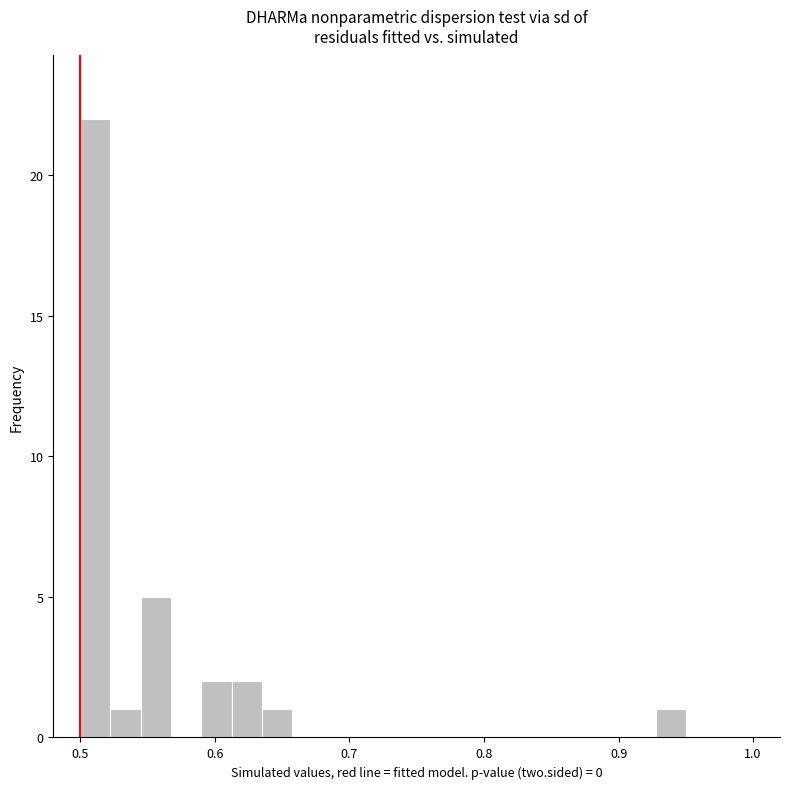

Read against the x-axis, roughly where is the centre of the tallest bar?

0.51